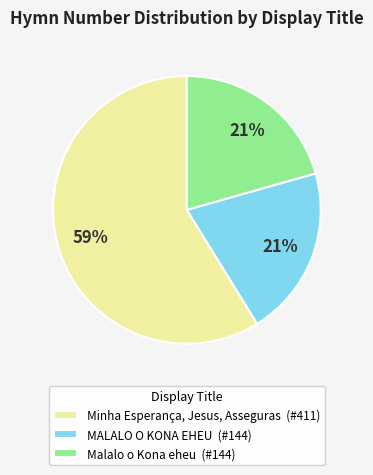

Is the sum of MALALO O KONA EHEU (#144) and Malalo o Kona eheu (#144) greater than half?

No